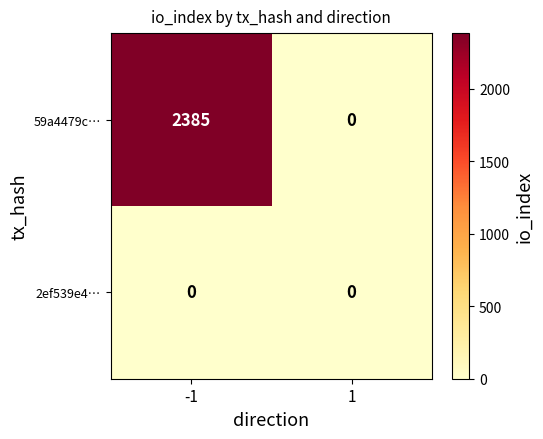

Read the 59a4479c… value at -1, to the nearest 100.

2400